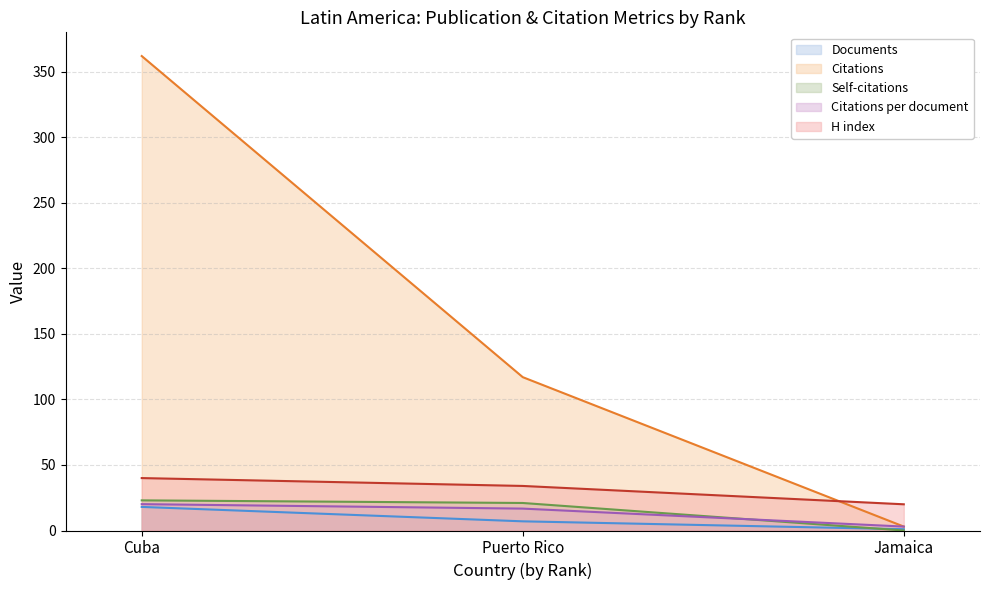

How many data points in Citations per document are above 16?

2